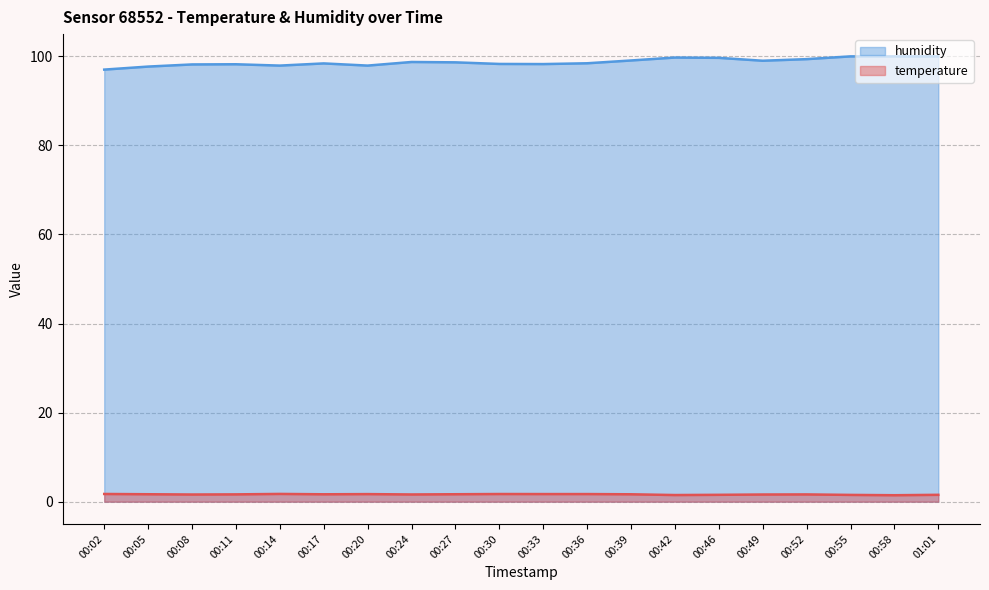

List the series in order of their overall mean, lowest first.

temperature, humidity